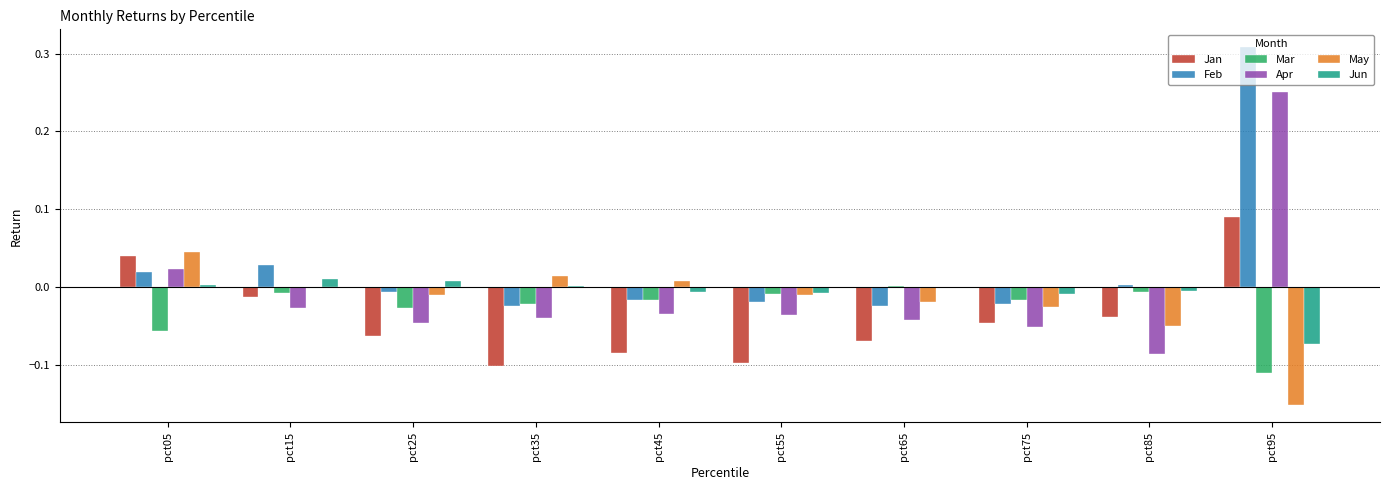

At which label does Mar first exceed 0?

pct65